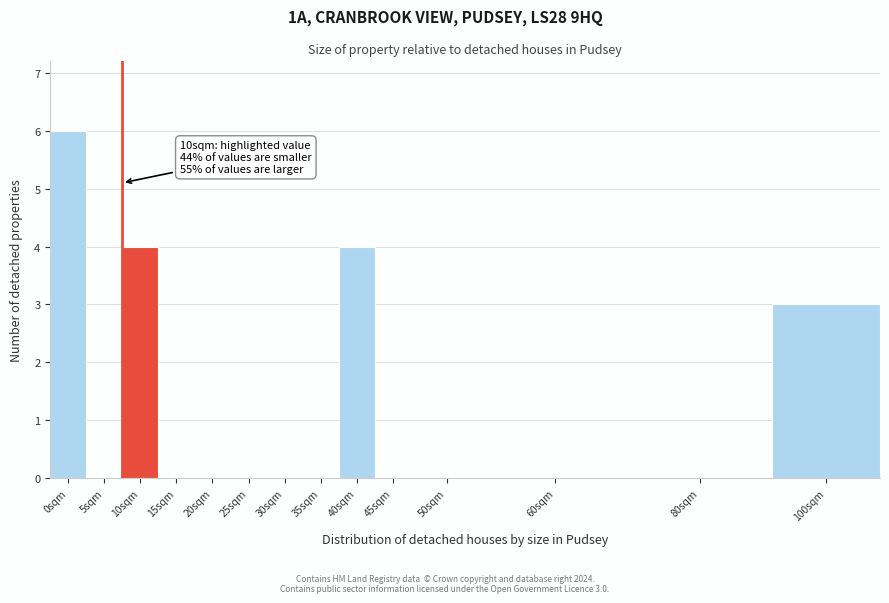

Reading left to right, what are all the values shown in this chart?

0sqm=6	5sqm=0	10sqm=4	15sqm=0	20sqm=0	25sqm=0	30sqm=0	35sqm=0	40sqm=4	45sqm=0	50sqm=0	60sqm=0	80sqm=0	100sqm=3